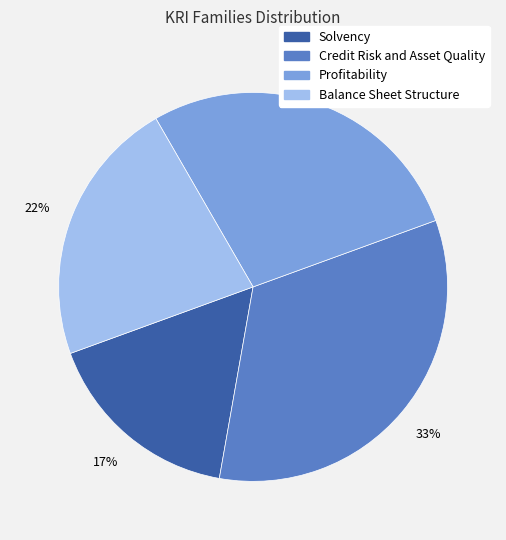

Which category has the biggest portion of the pie?

Credit Risk and Asset Quality